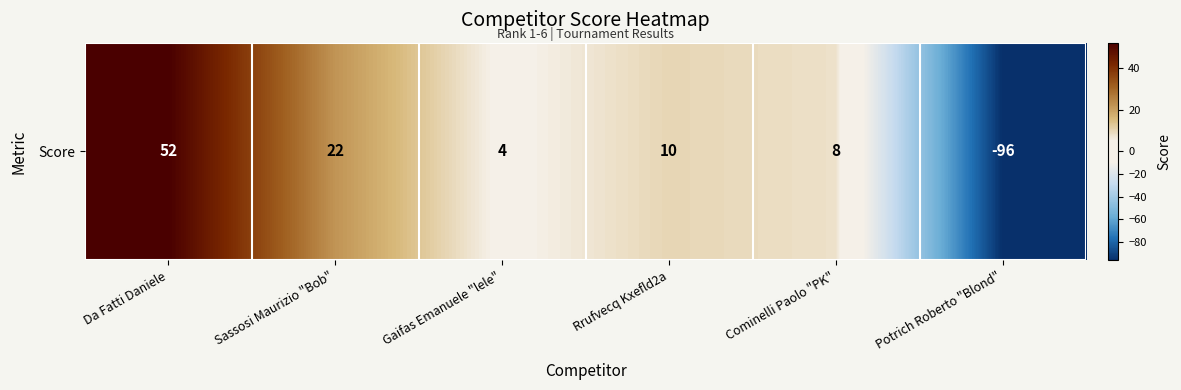

What is the greatest value displayed?

52